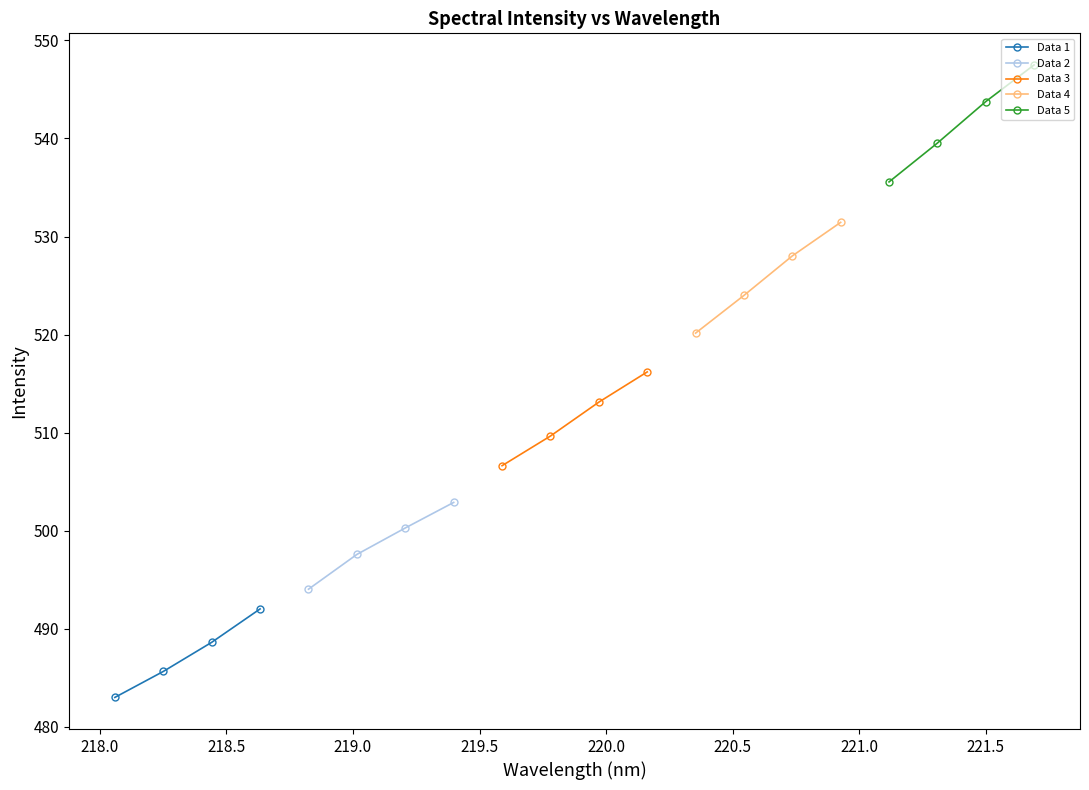

True or false: Data 4 has more than 0 points higher than both neighbors.

False